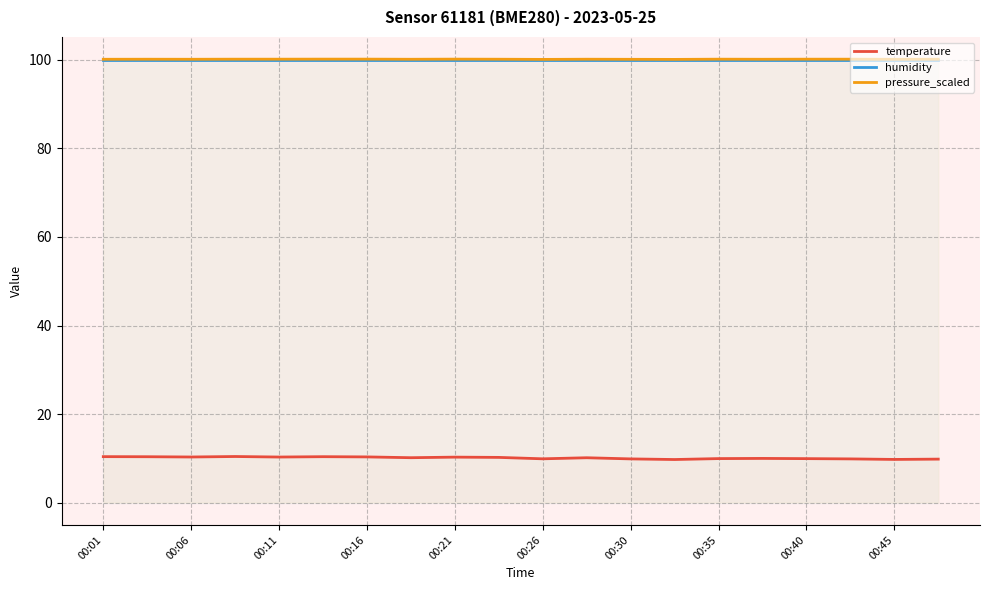

The value of temperature at 00:06 is 5.7. True or false?

False